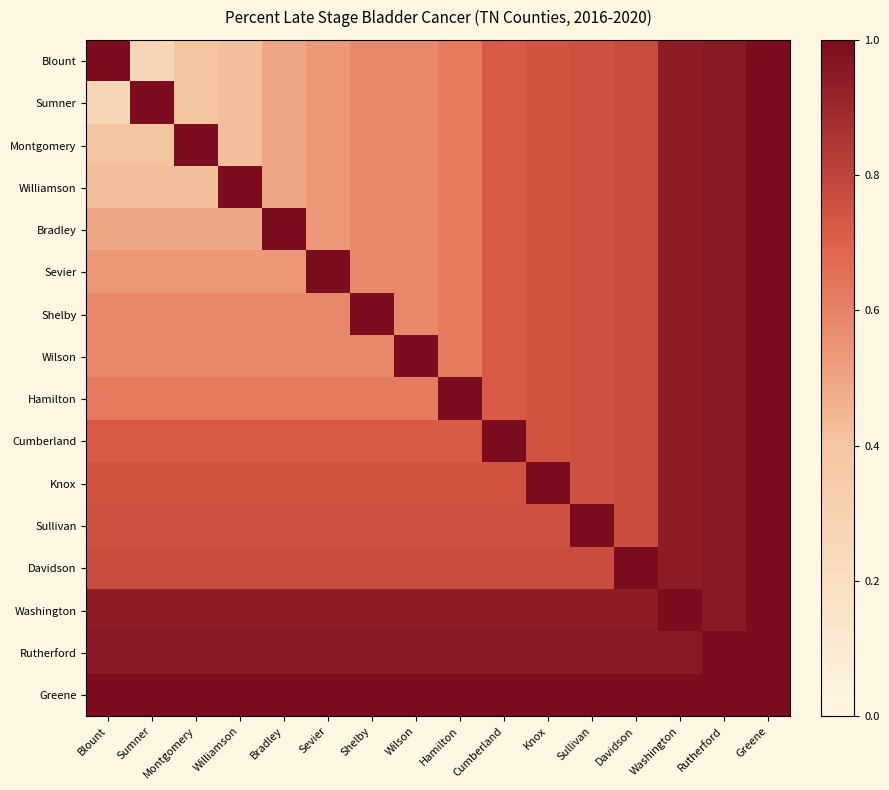

Which has a higher value, Blount or Bradley?

Blount